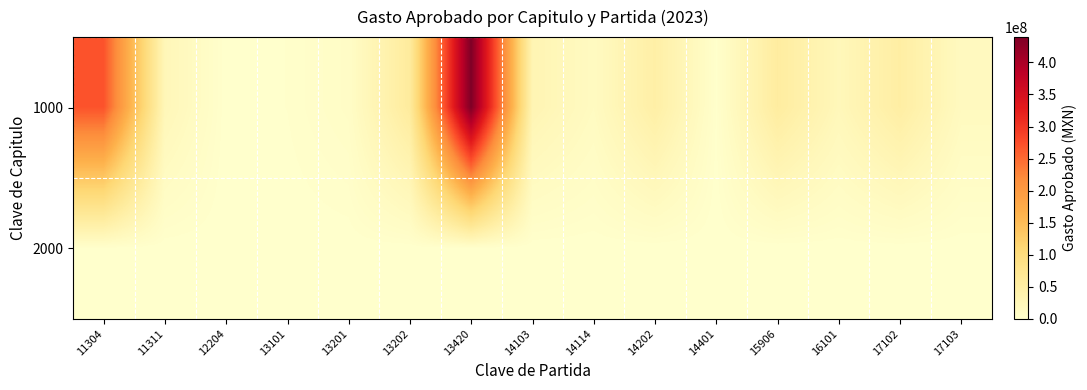

Between 11311 and 17102, which is larger?

17102